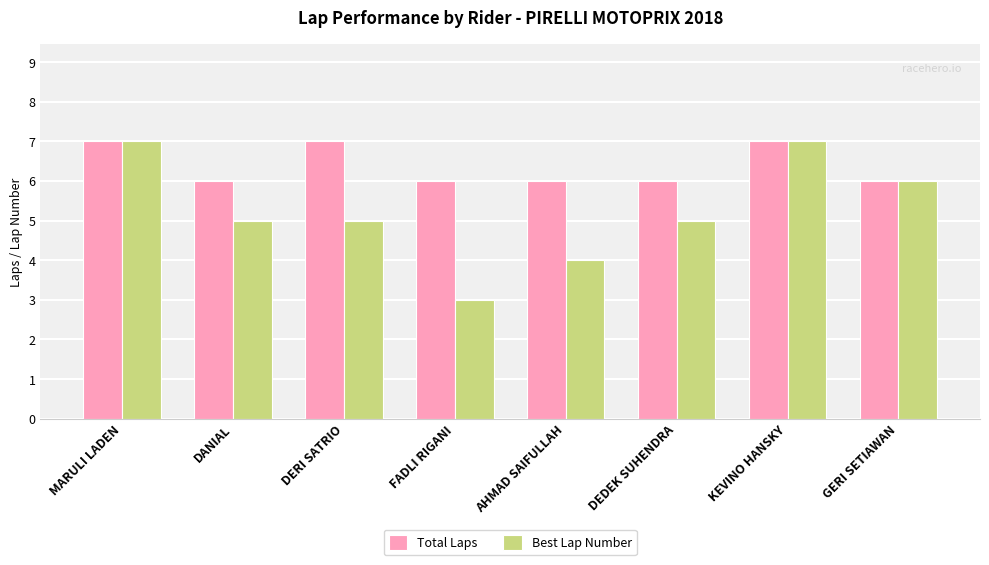

True or false: Total Laps has a value of 3 at DEDEK SUHENDRA.

False